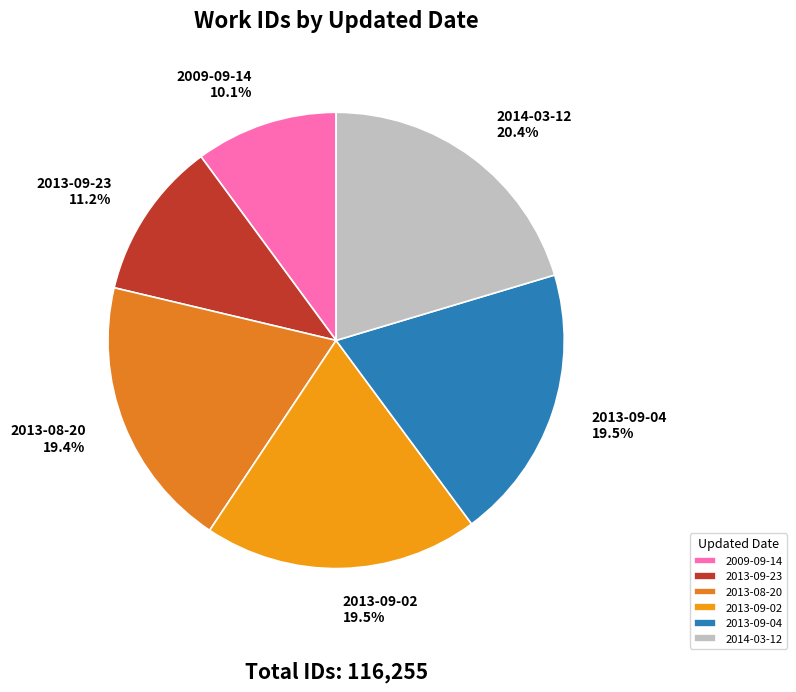

To the nearest percent, what percentage of the pie is 2014-03-12?

20%